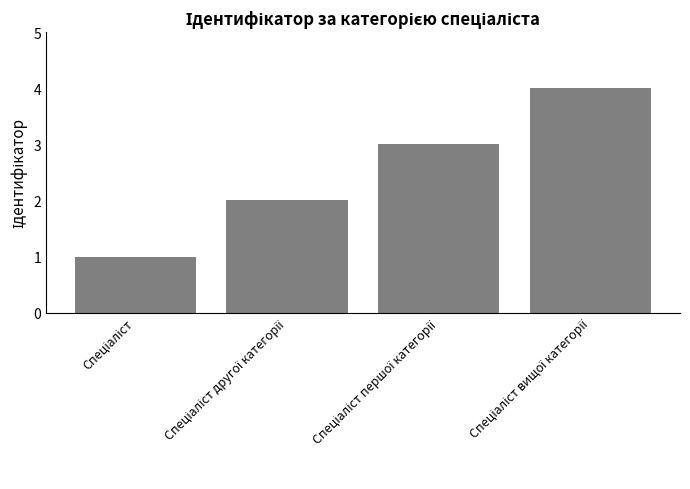

What is the sum of all values?

10